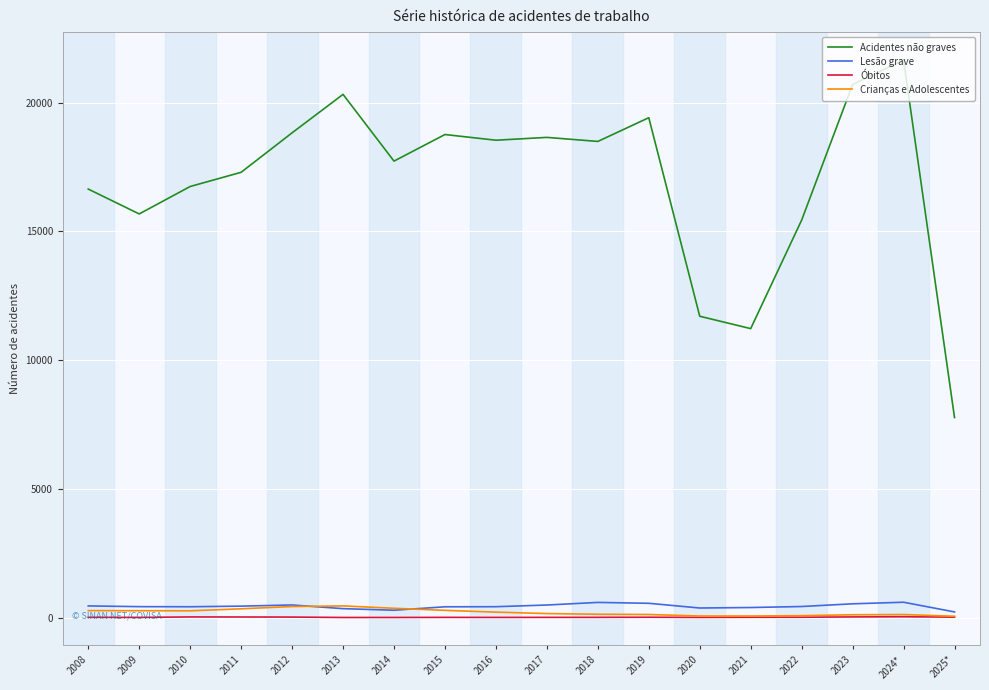

In Lesão grave, how many points are lower than both neighbors (excluding endpoints)?

3